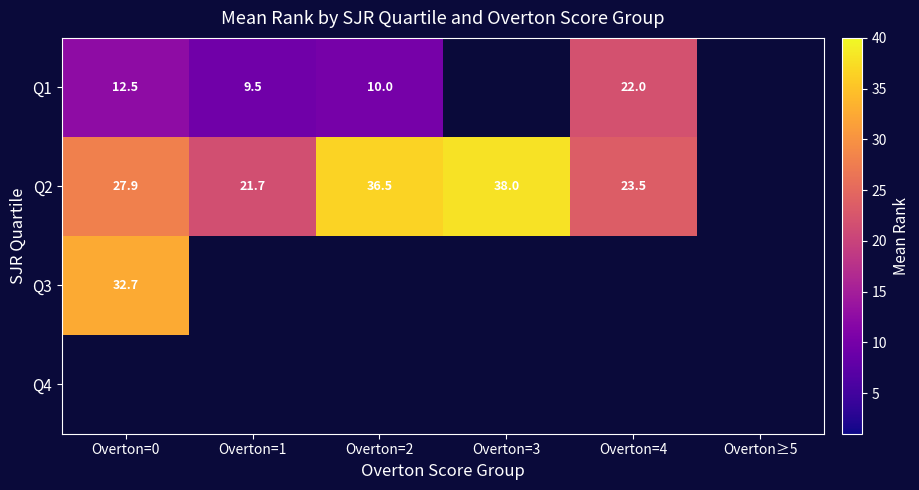

What is the difference between the Q2 values at Overton=3 and Overton=1?

16.3